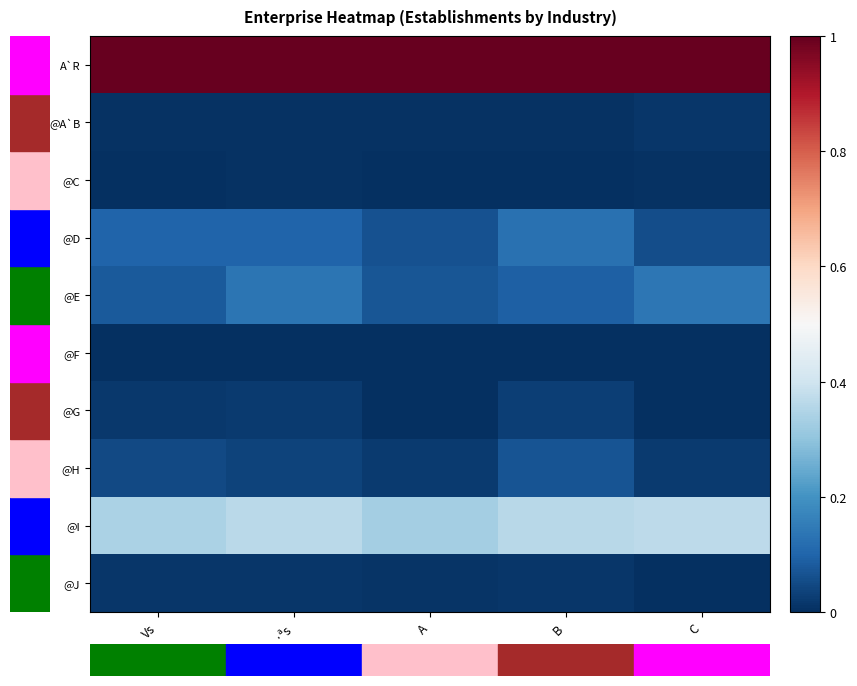

At how many categories does at least one series exceed 0?

5